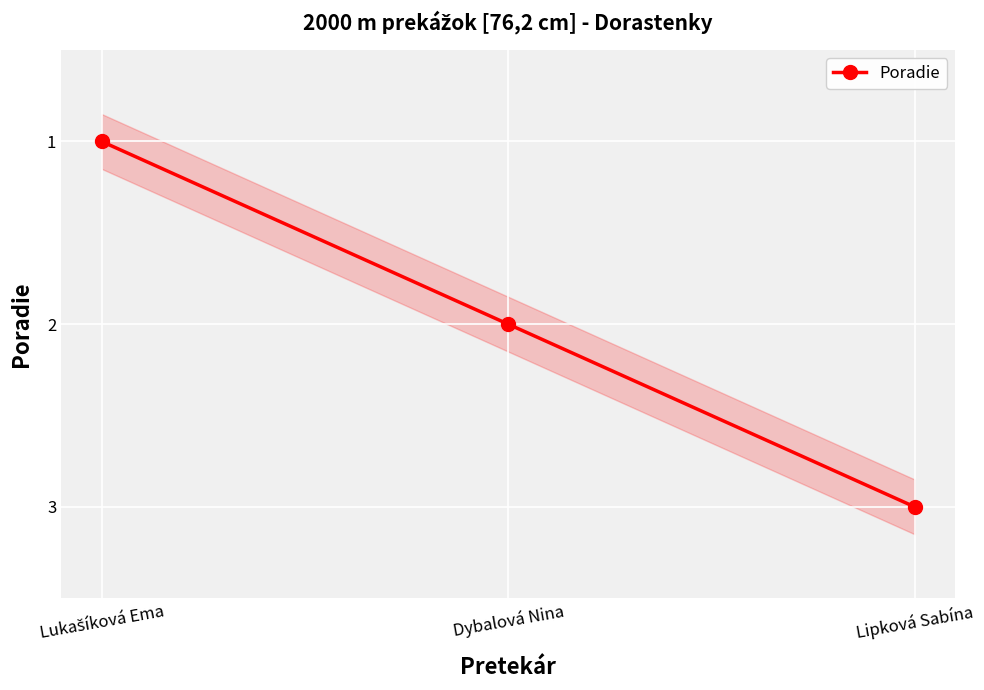

What is the difference between the values at Dybalová Nina and Lipková Sabína?

1